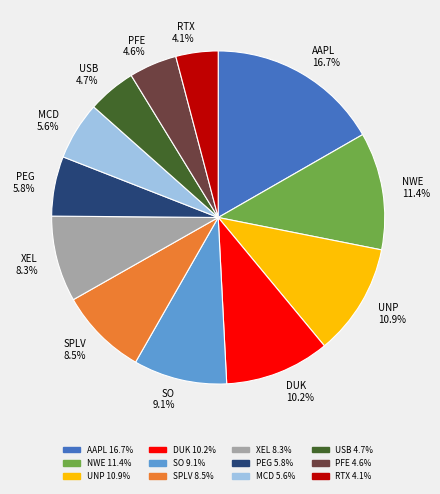

True or false: MCD accounts for 14% of the total.

False